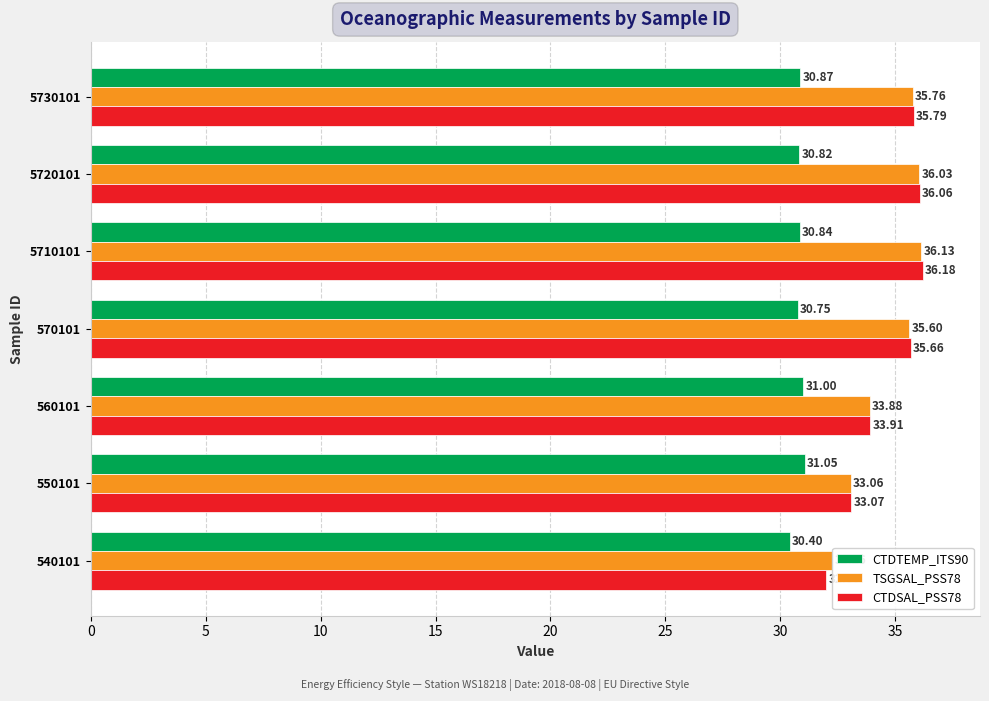

Rank the series by their maximum value, from highest to lowest.

CTDSAL_PSS78, TSGSAL_PSS78, CTDTEMP_ITS90